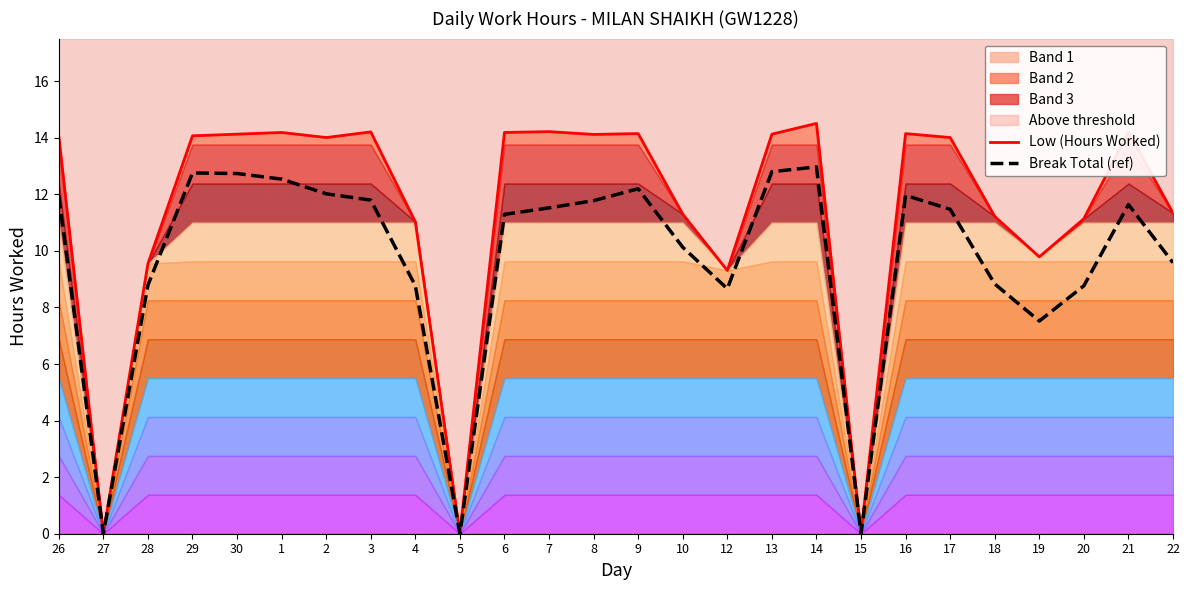

Reading right to left, extract all data points from this chart.

Low (Hours Worked): 11.3	14.2	11.1	9.8	11.2	14.0	14.2	0.0	14.5	14.1	9.3	11.3	14.2	14.1	14.2	14.2	0.0	11.0	14.2	14.0	14.2	14.1	14.1	9.6	0.0	14.1
Break Total (ref): 9.6	11.6	8.8	7.5	8.8	11.5	12.0	0.0	13.0	12.8	8.7	10.1	12.2	11.8	11.5	11.3	0.0	8.8	11.8	12.0	12.5	12.7	12.8	8.8	0.0	12.0